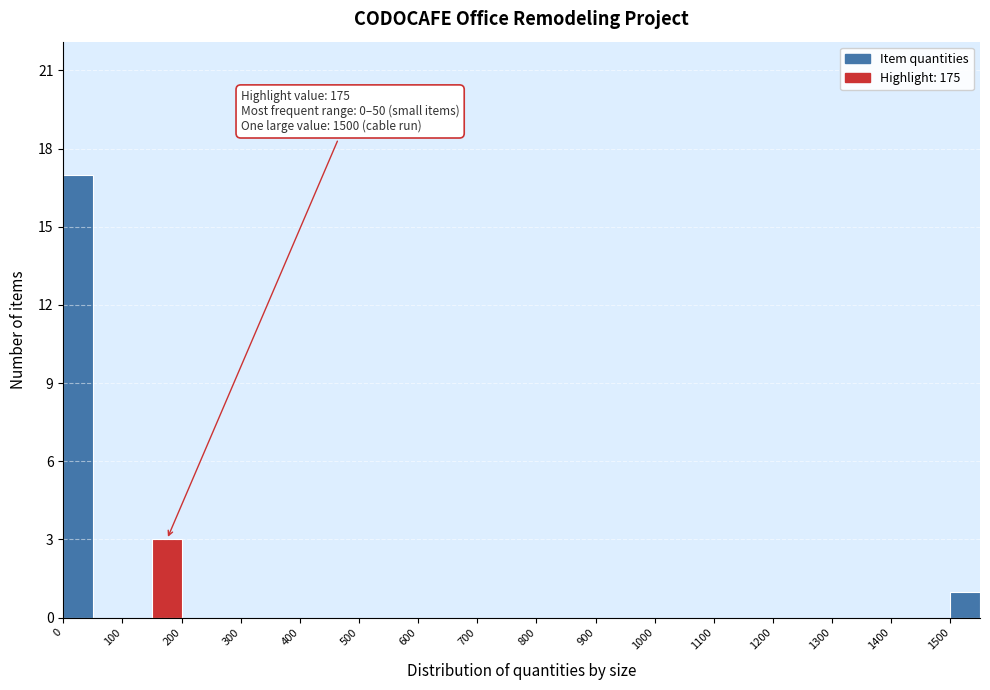

Over which range of the x-axis is the bar tallest?

0 to 50